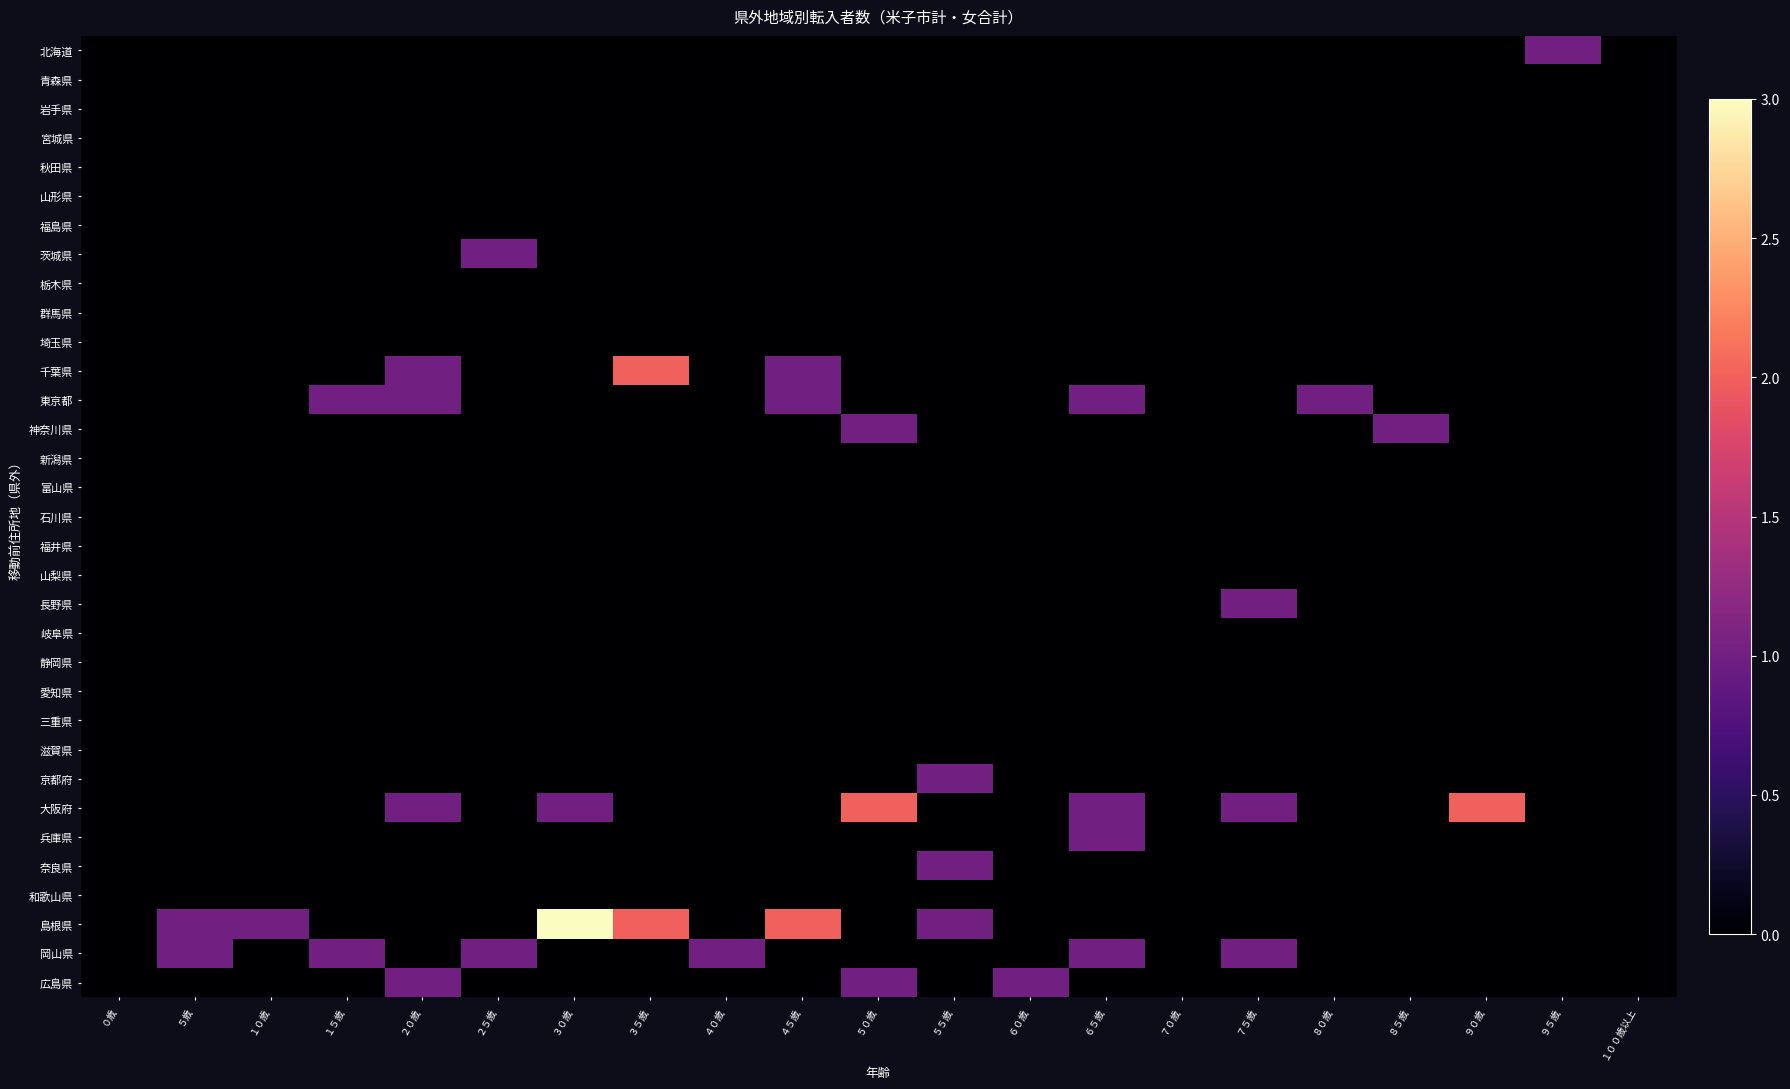

Which series has the largest range (max minus min)?

島根県